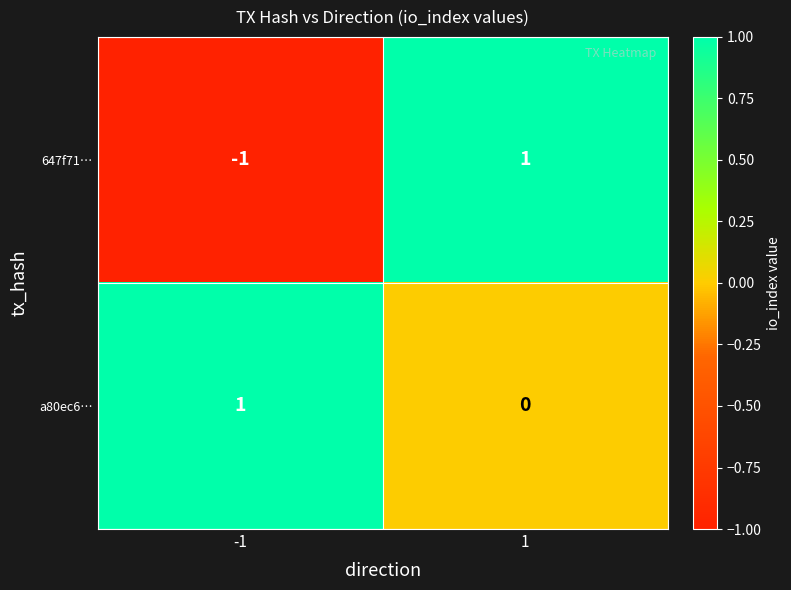

Which series changed the most between -1 and 1?

647f71…